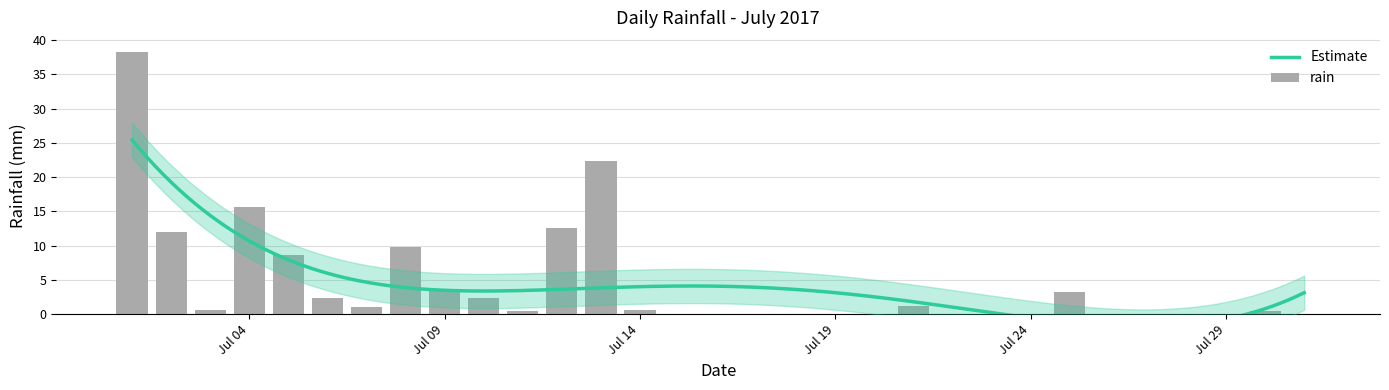

Where is the data nearest to the value 19?

2017-07-13